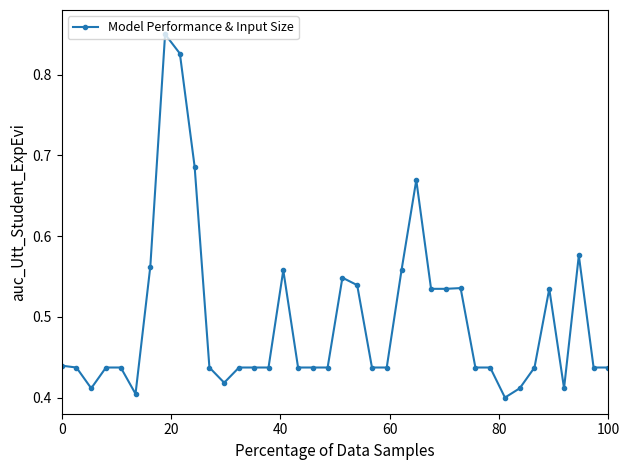

True or false: the data has more than 0 interior local peaks.

True